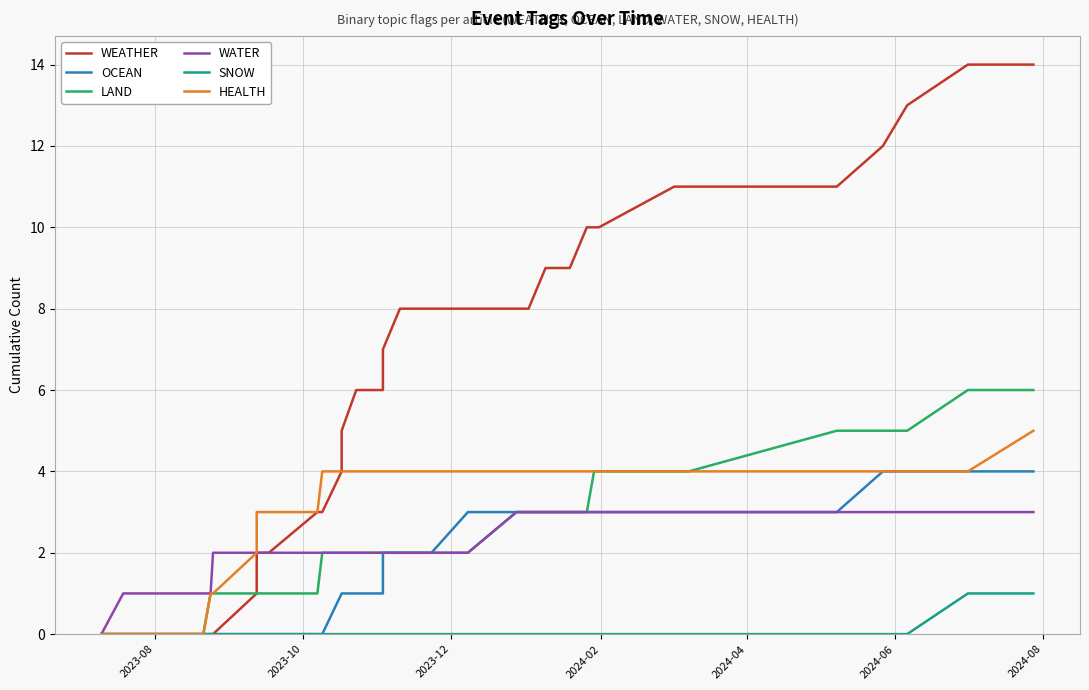

What is the average value of the HEALTH series?

3